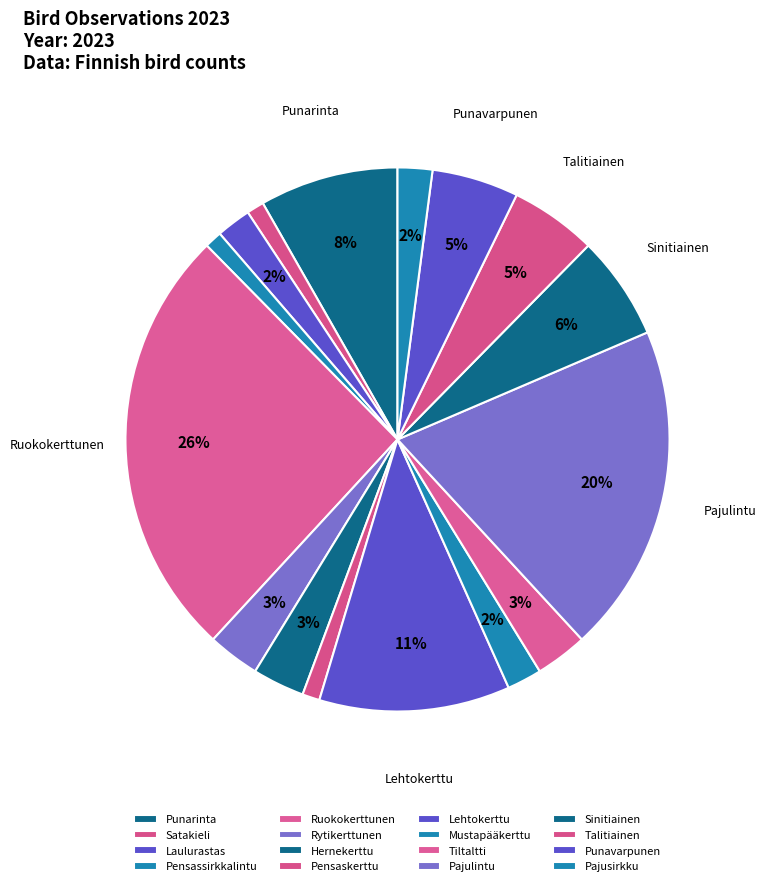

Between Rytikerttunen and Ruokokerttunen, which is larger?

Ruokokerttunen